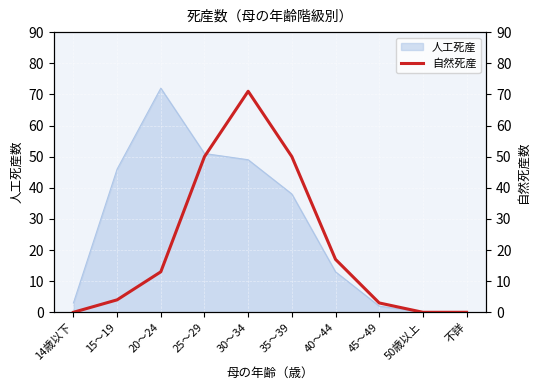

True or false: there are more than 0 points higher than both neighbors.

True